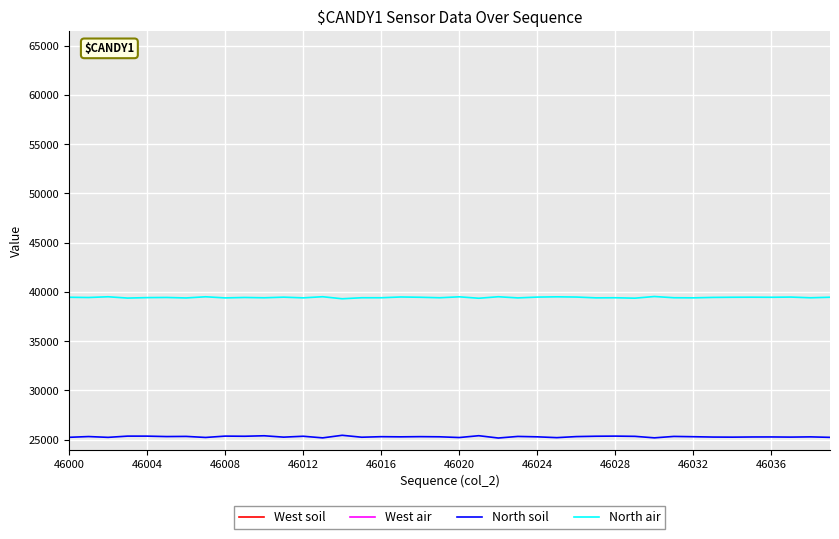

At which category is the sum across all series the highest?

14